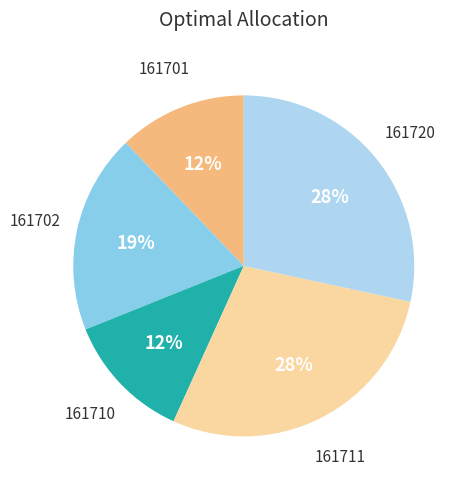

Does any single category account for the majority?

No